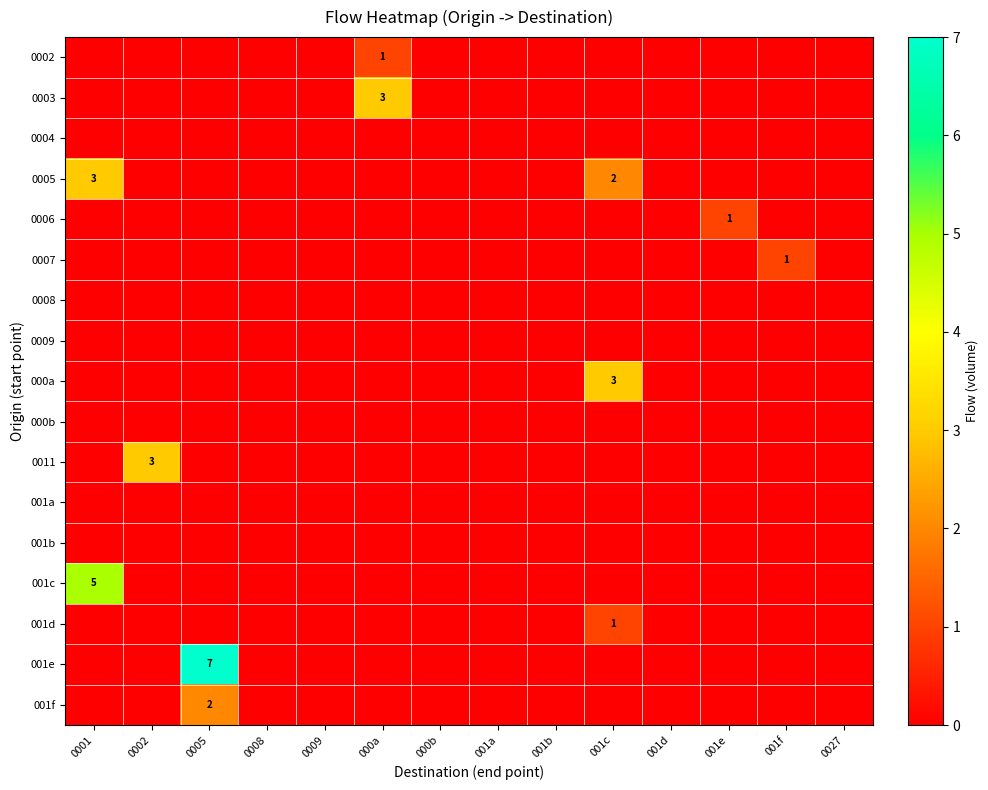

At how many categories does at least one series exceed 0?

7